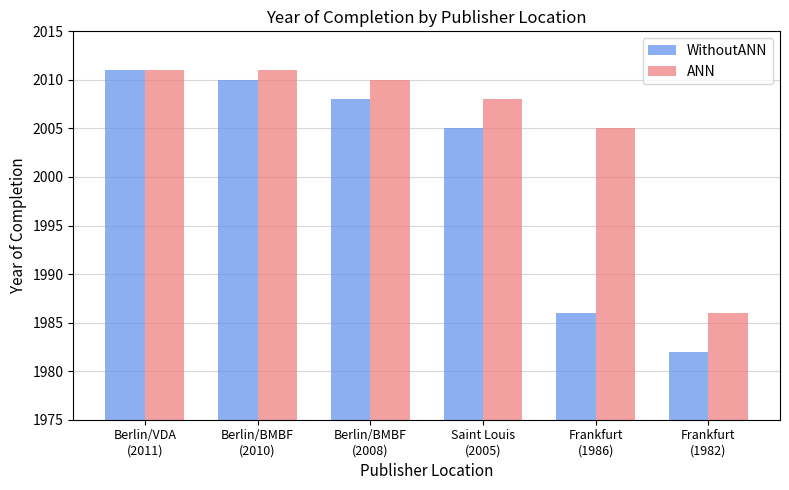

What is the highest value of the WithoutANN series?

2011